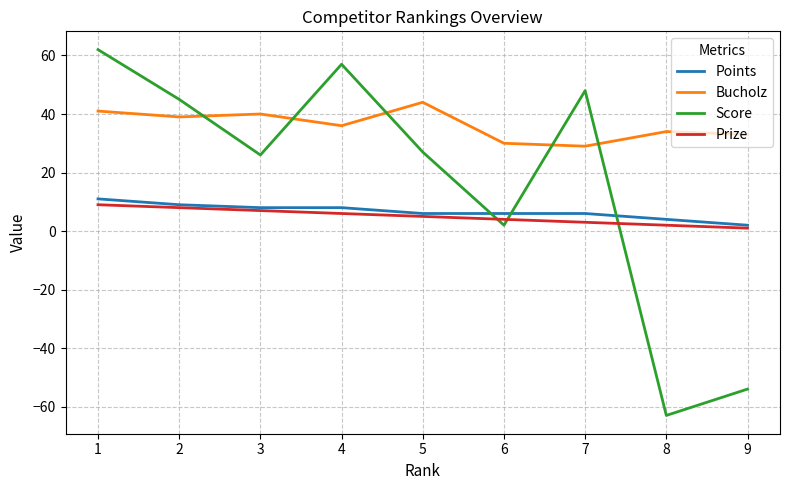

Reading left to right, extract all data points from this chart.

Points: 1=11	2=9	3=8	4=8	5=6	6=6	7=6	8=4	9=2
Bucholz: 1=41	2=39	3=40	4=36	5=44	6=30	7=29	8=34	9=33
Score: 1=62	2=45	3=26	4=57	5=27	6=2	7=48	8=-63	9=-54
Prize: 1=9	2=8	3=7	4=6	5=5	6=4	7=3	8=2	9=1